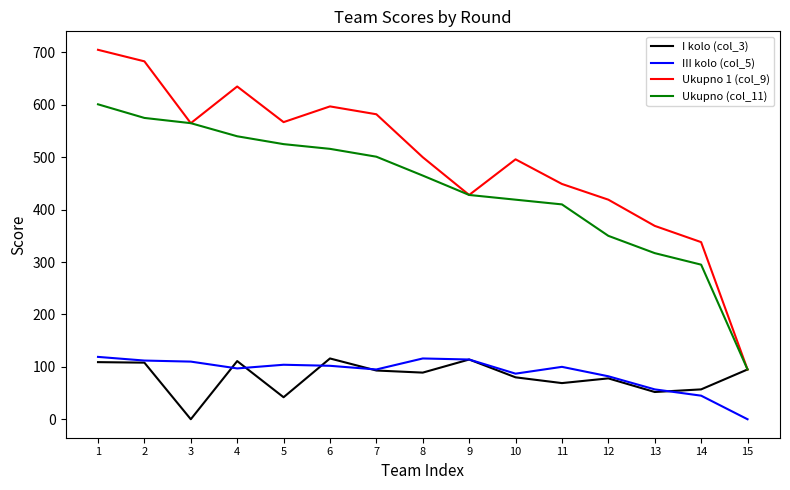

True or false: Ukupno 1 (col_9) and III kolo (col_5) cross at least once.

False